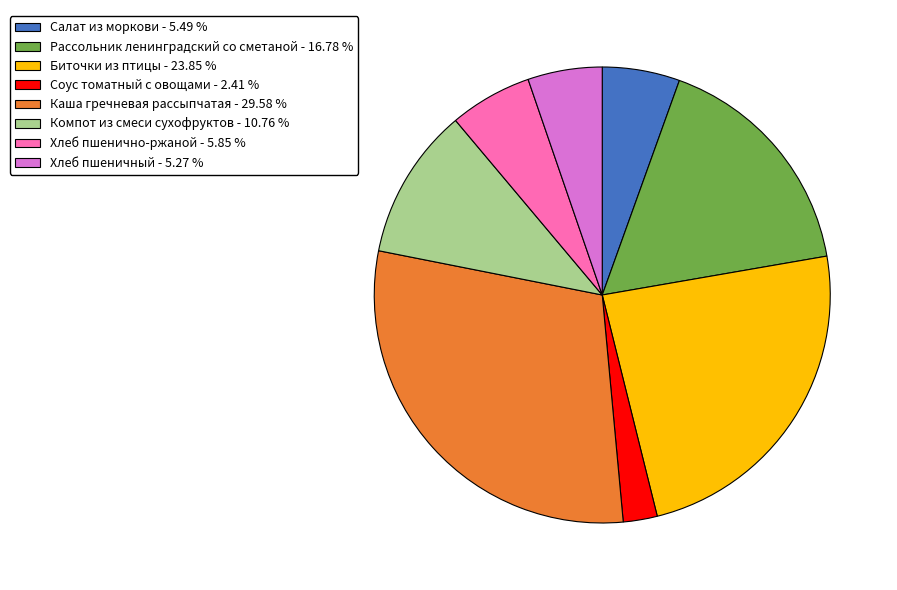

Which slice is the smallest?

Соус томатный с овощами